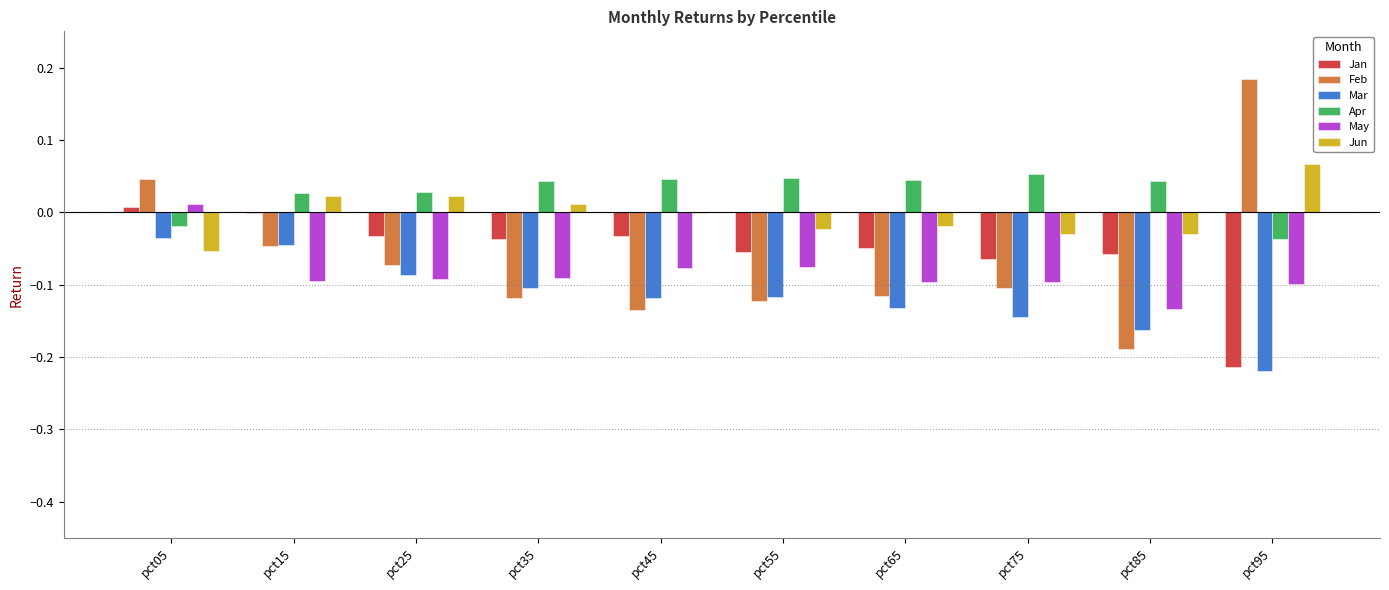

Which series has the widest spread of values?

Feb